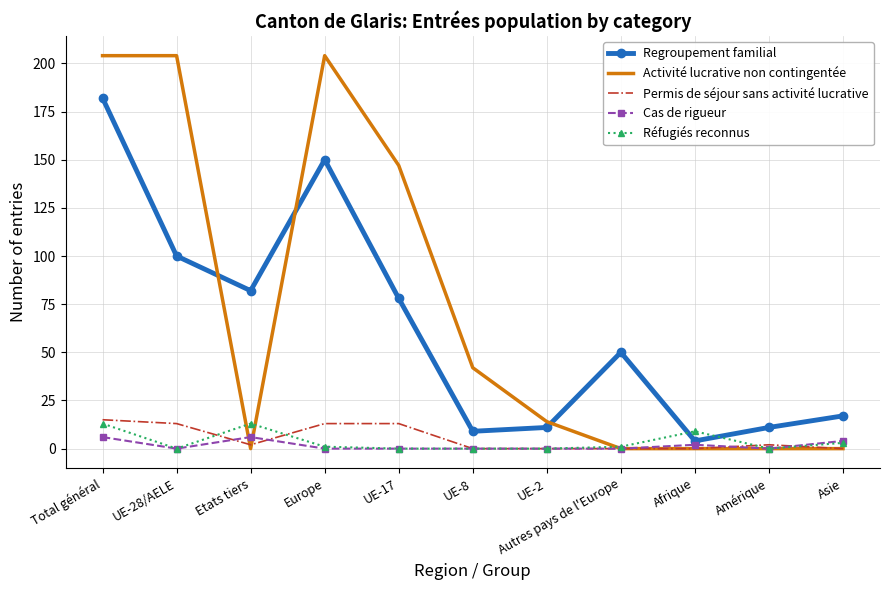

Reading left to right, what are all the values shown in this chart?

Regroupement familial: Total général=182	UE-28/AELE=100	Etats tiers=82	Europe=150	UE-17=78	UE-8=9	UE-2=11	Autres pays de l'Europe=50	Afrique=4	Amérique=11	Asie=17
Activité lucrative non contingentée: Total général=204	UE-28/AELE=204	Etats tiers=0	Europe=204	UE-17=147	UE-8=42	UE-2=14	Autres pays de l'Europe=0	Afrique=0	Amérique=0	Asie=0
Permis de séjour sans activité lucrative: Total général=15	UE-28/AELE=13	Etats tiers=2	Europe=13	UE-17=13	UE-8=0	UE-2=0	Autres pays de l'Europe=0	Afrique=0	Amérique=2	Asie=0
Cas de rigueur: Total général=6	UE-28/AELE=0	Etats tiers=6	Europe=0	UE-17=0	UE-8=0	UE-2=0	Autres pays de l'Europe=0	Afrique=2	Amérique=0	Asie=4
Réfugiés reconnus: Total général=13	UE-28/AELE=0	Etats tiers=13	Europe=1	UE-17=0	UE-8=0	UE-2=0	Autres pays de l'Europe=1	Afrique=9	Amérique=0	Asie=3